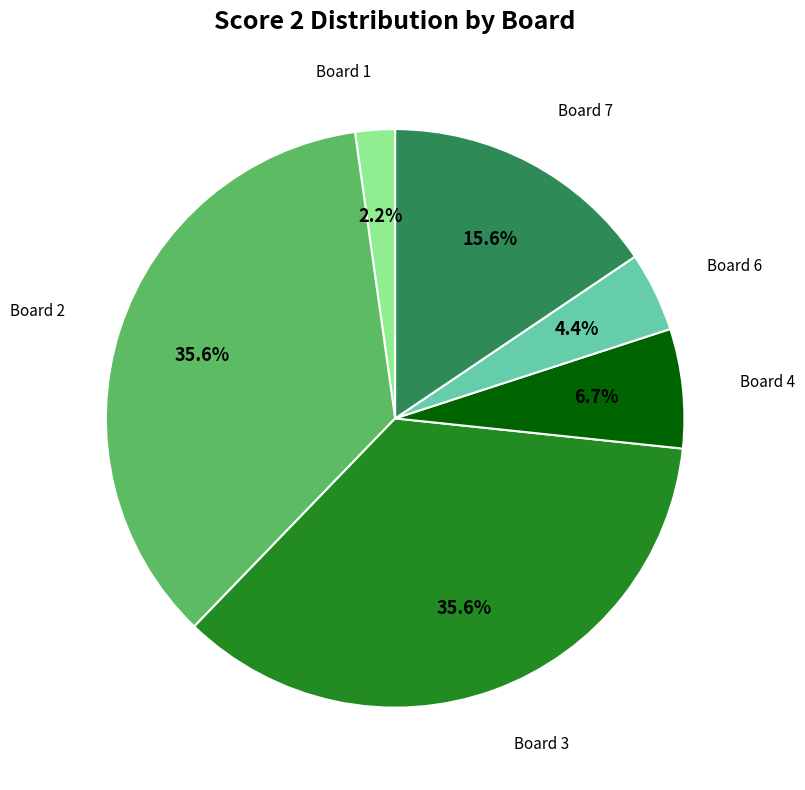

Does any single category account for the majority?

No